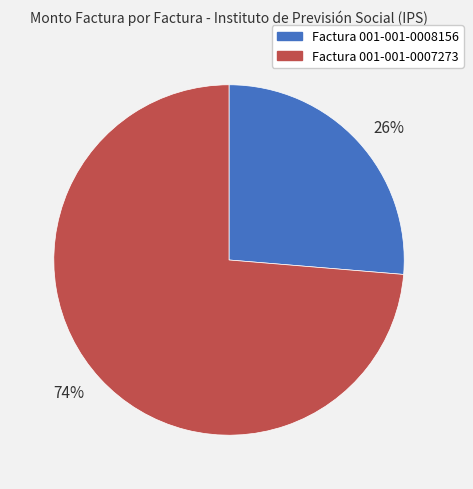

Is there any slice that represents more than half of the pie?

Yes